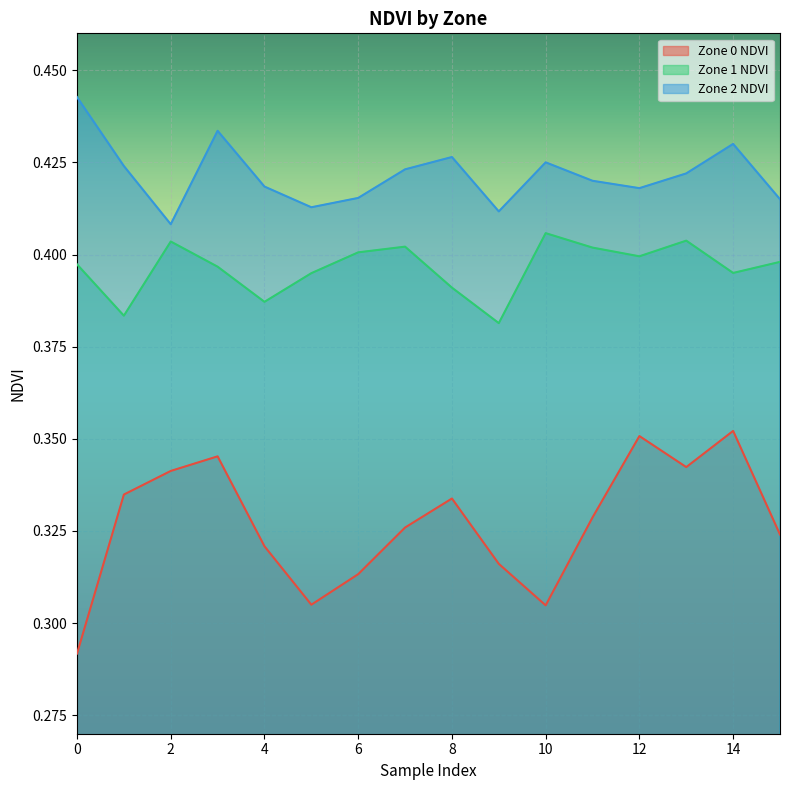

True or false: Zone 1 NDVI has a value of 0.2 at 14.

False